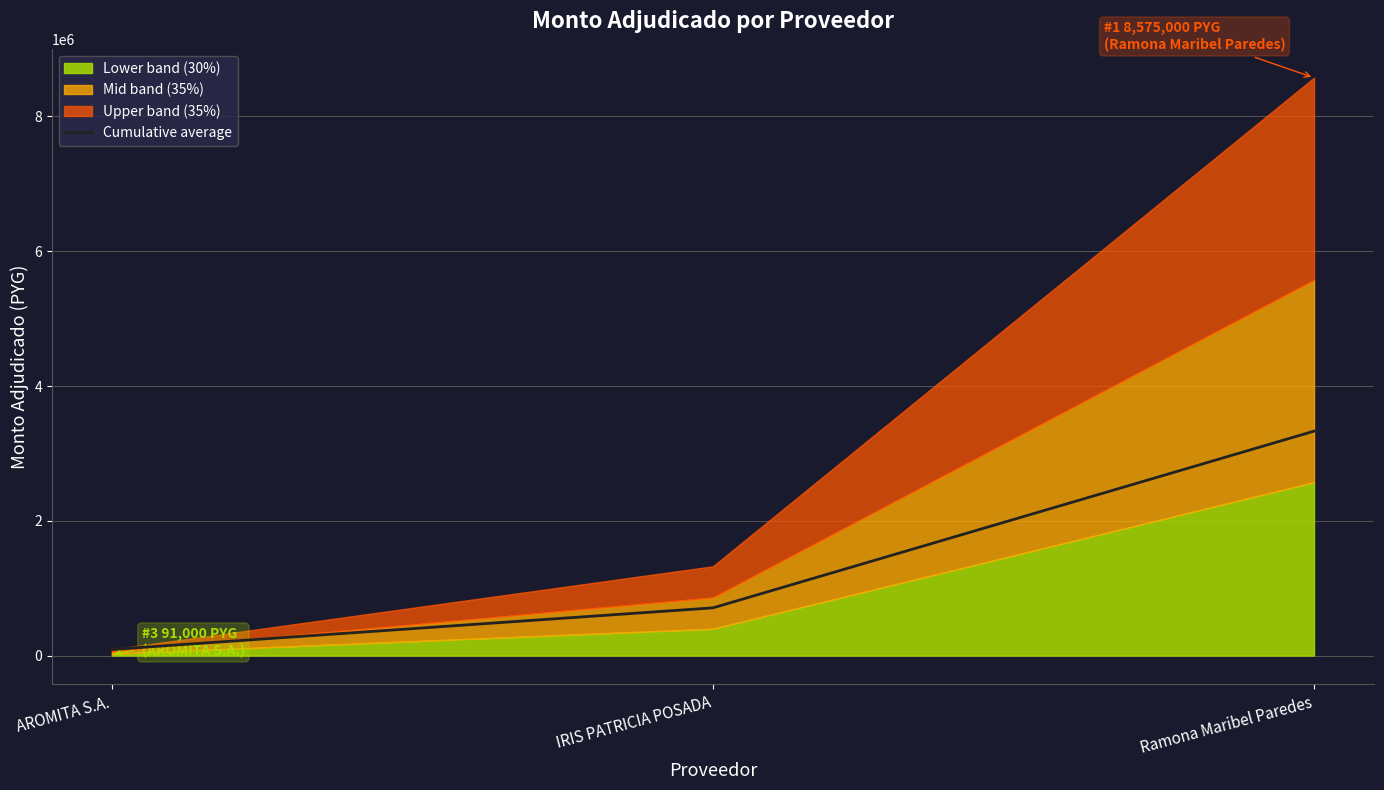

List the labels in order of value, largest first.

Ramona Maribel Paredes, IRIS PATRICIA POSADA, AROMITA S.A.